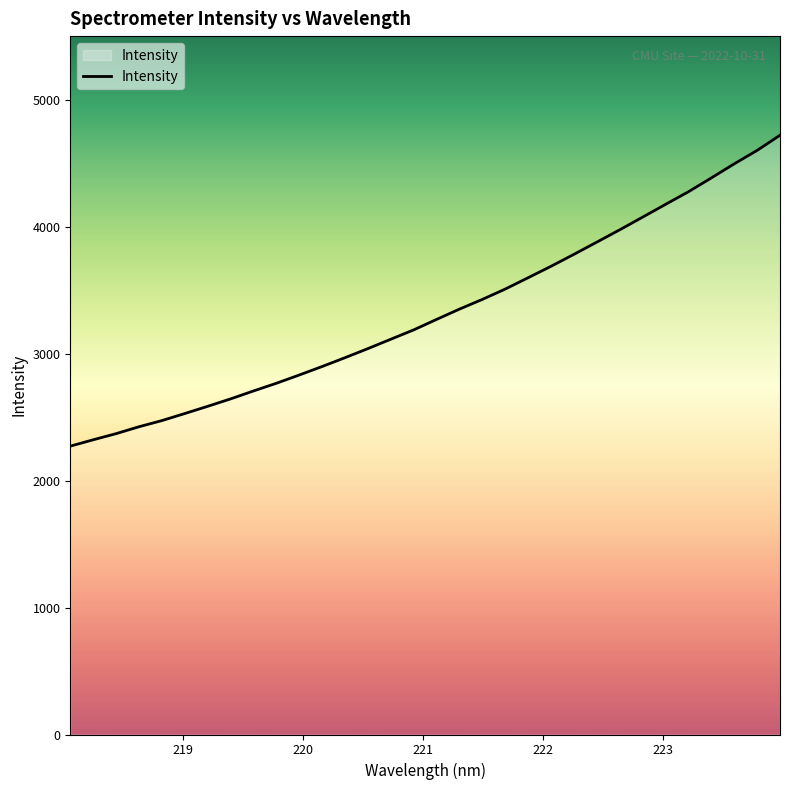

What is the difference between the maximum and minimum values?

2448.3